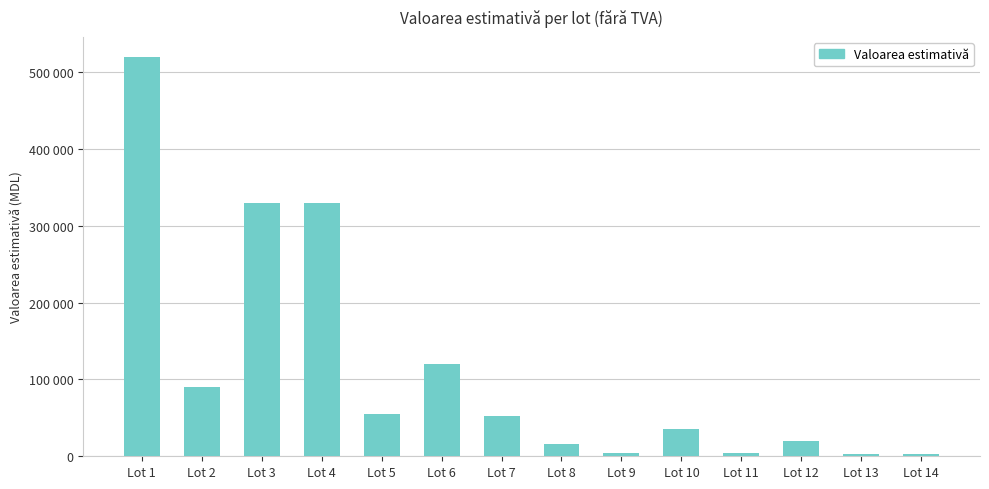

Where is the data nearest to the value 261375?

Lot 3